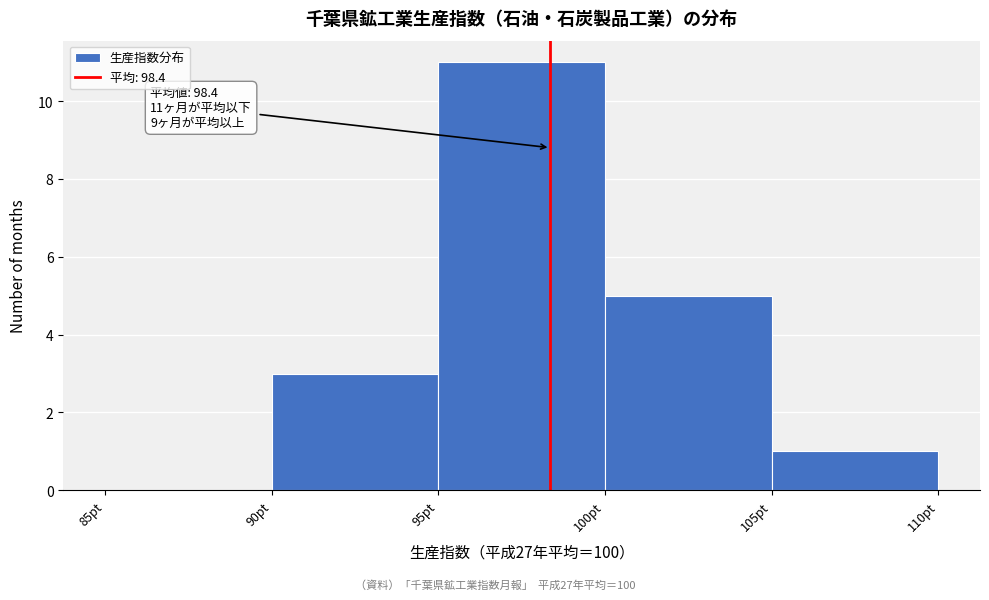

Over which range of the x-axis is the bar tallest?

95 to 100